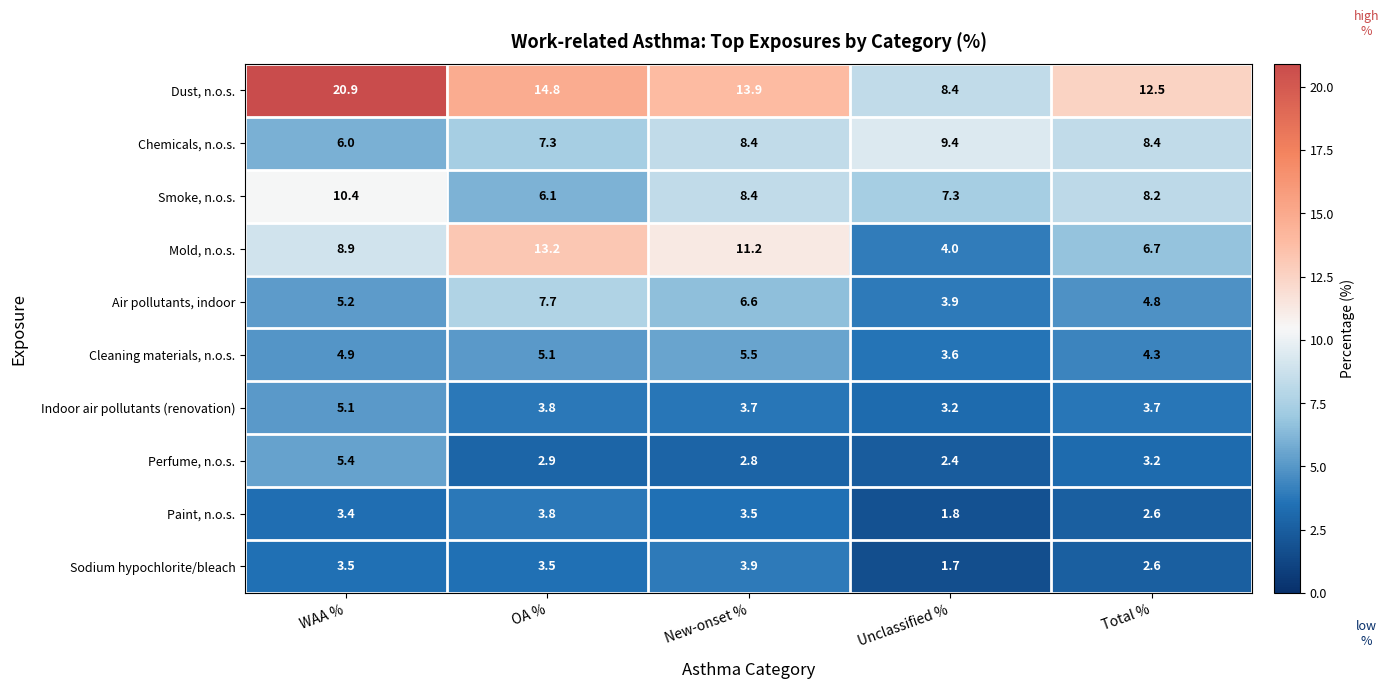

What is the sum of the Chemicals, n.o.s. values at Unclassified % and OA %?

16.7